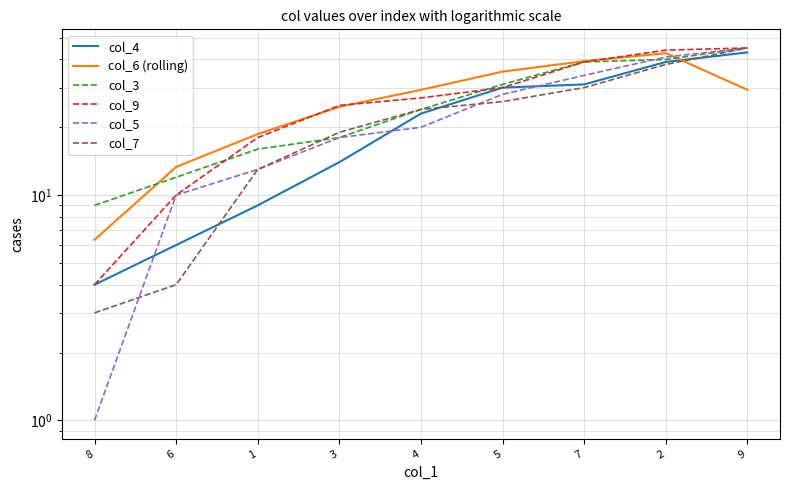

Is it true that col_7 equals 38.0 at 2?

True